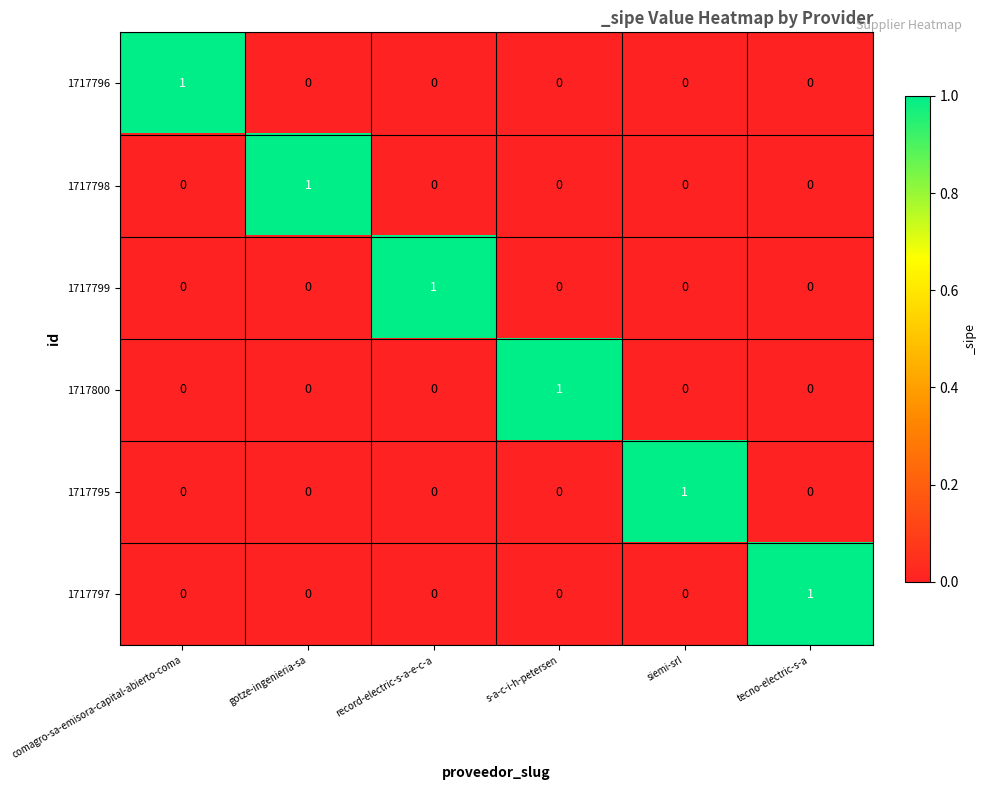

Count the 1717800 values in the range 0 to 1.

6